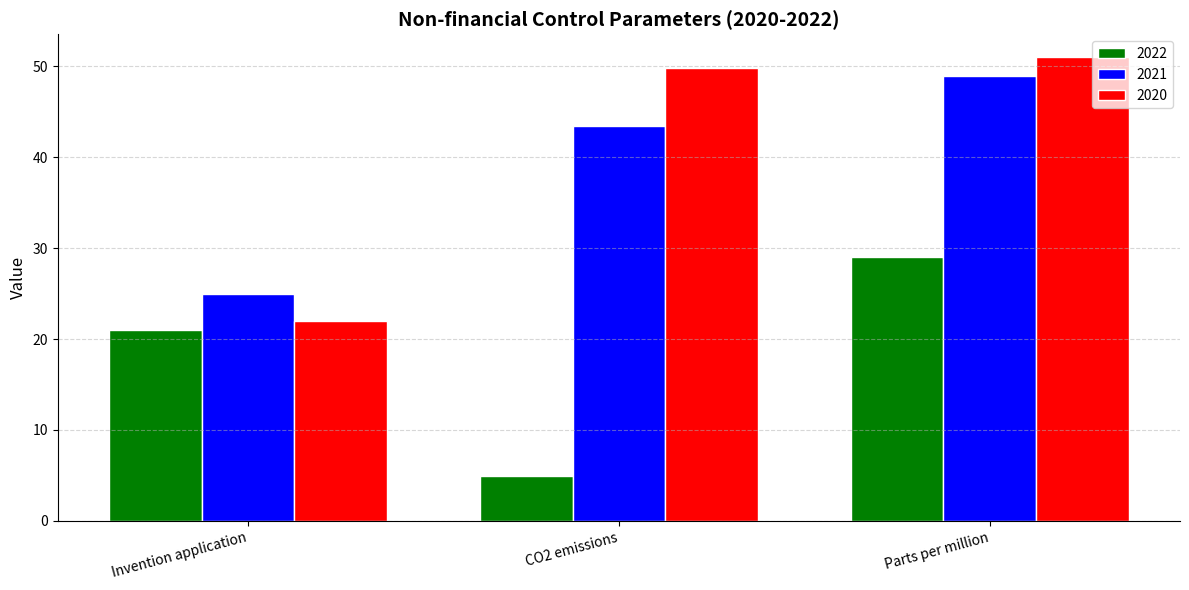

Which category has the lowest value in the 2021 series?

Invention application